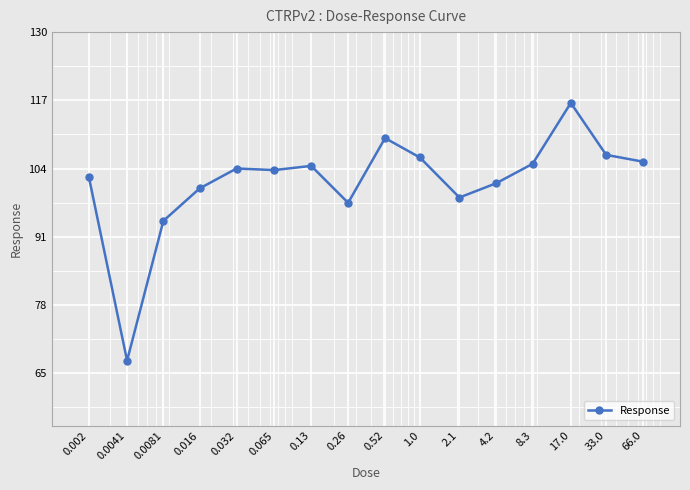

Is this an area chart (filled region under the line)?

No